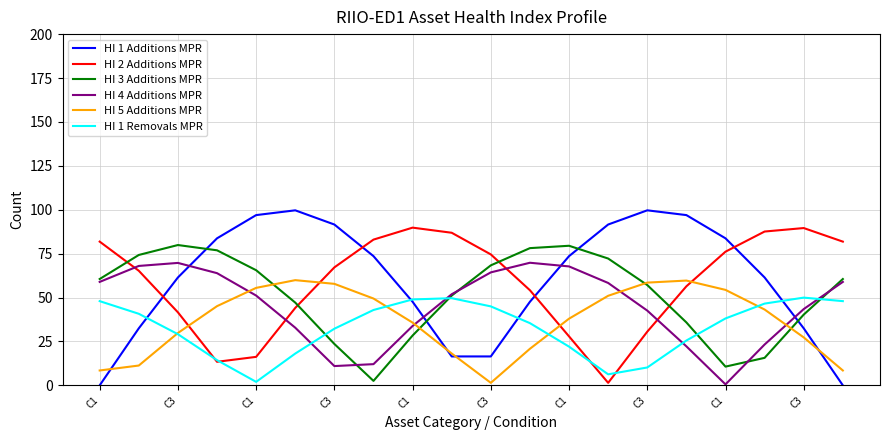

List the series in order of their peak value, highest first.

HI 1 Additions MPR, HI 2 Additions MPR, HI 3 Additions MPR, HI 4 Additions MPR, HI 5 Additions MPR, HI 1 Removals MPR